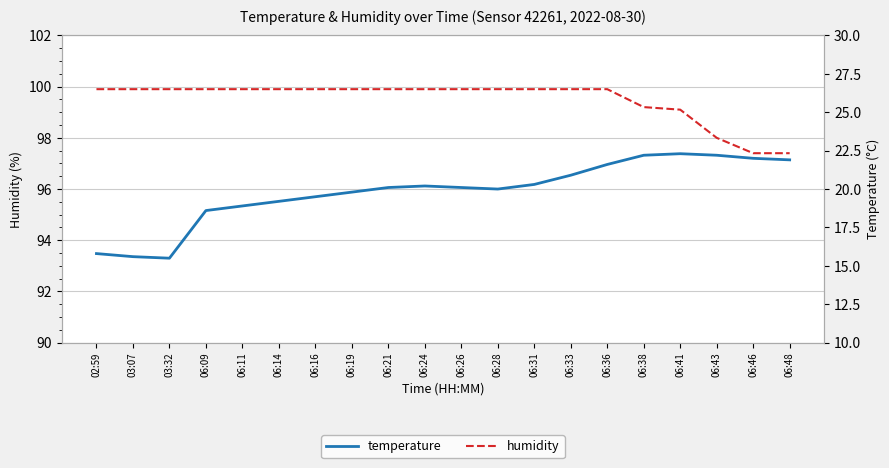

What is the total value across all series at 06:38?

121.4